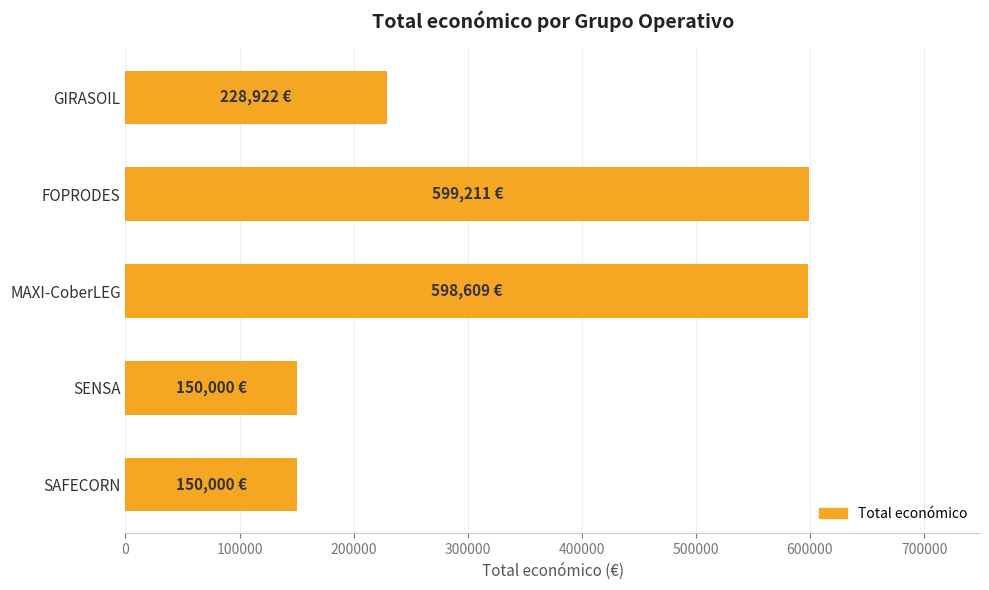

Is it true that the value at MAXI-CoberLEG is 598609?

True